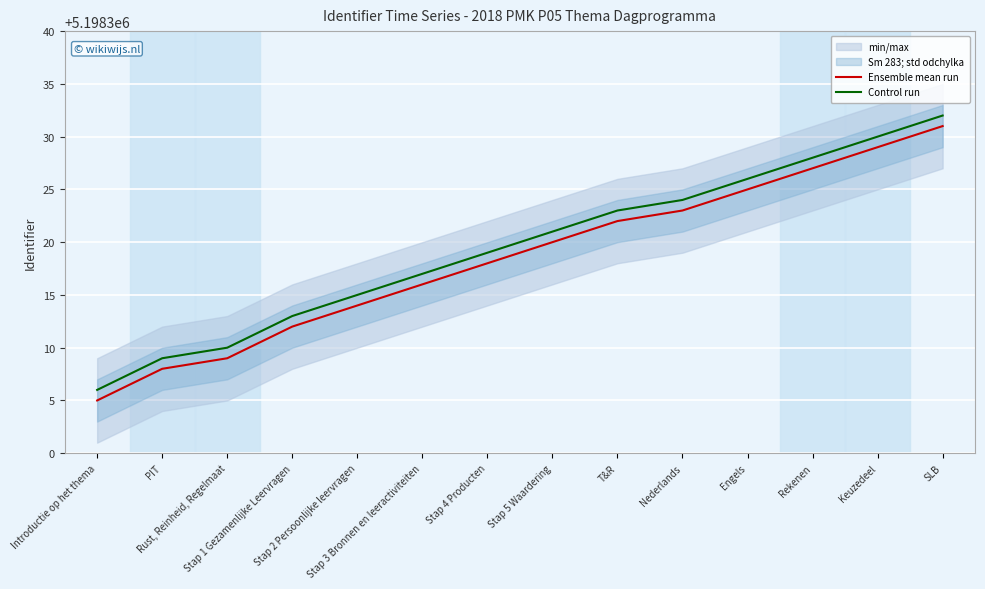

True or false: Control run and Ensemble mean run intersect in this chart.

False